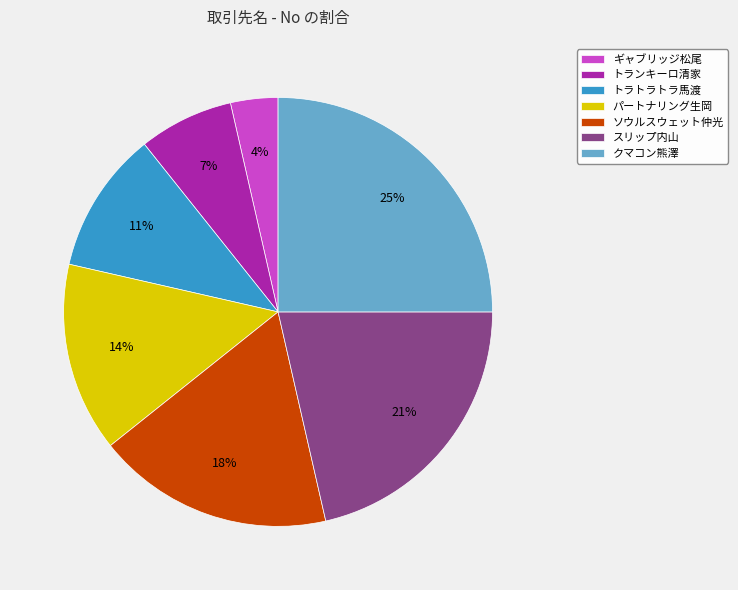

To the nearest percent, what is the difference between the largest and smallest slice percentages?

21%